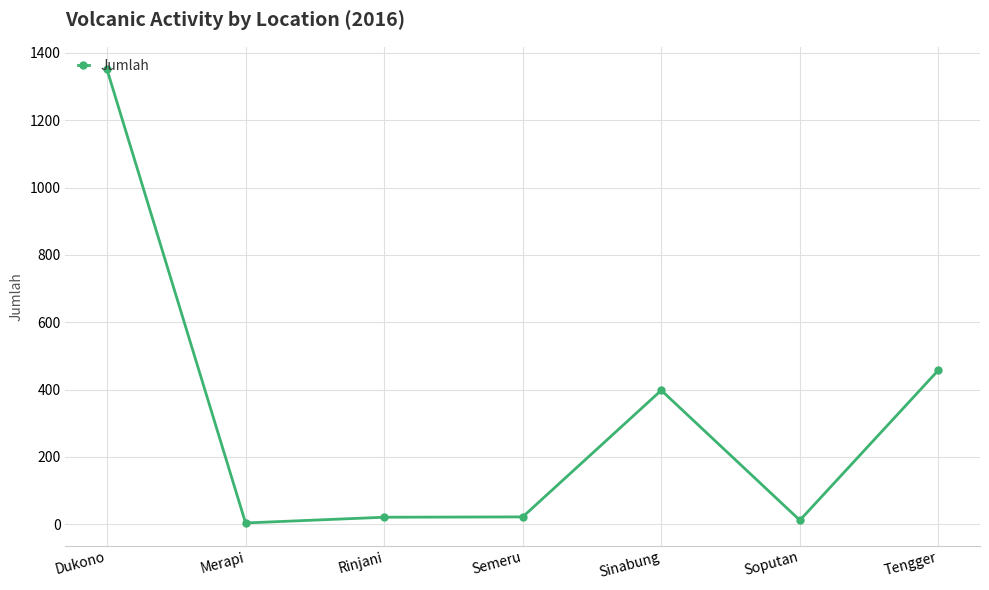

True or false: the data shows 398 at Sinabung.

True